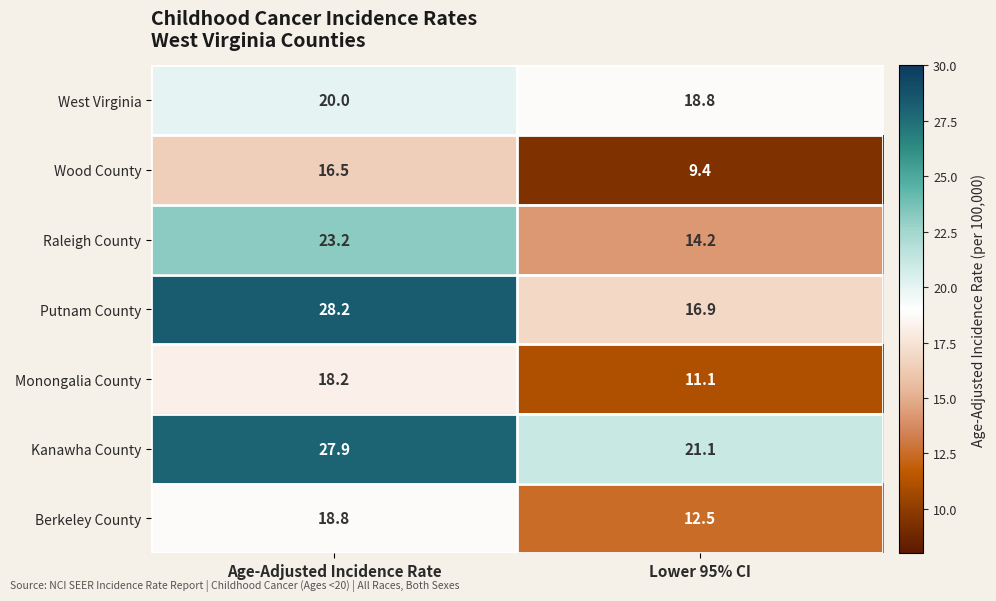

Rank the series at Age-Adjusted Incidence Rate from highest to lowest value.

Putnam County, Kanawha County, Raleigh County, West Virginia, Berkeley County, Monongalia County, Wood County